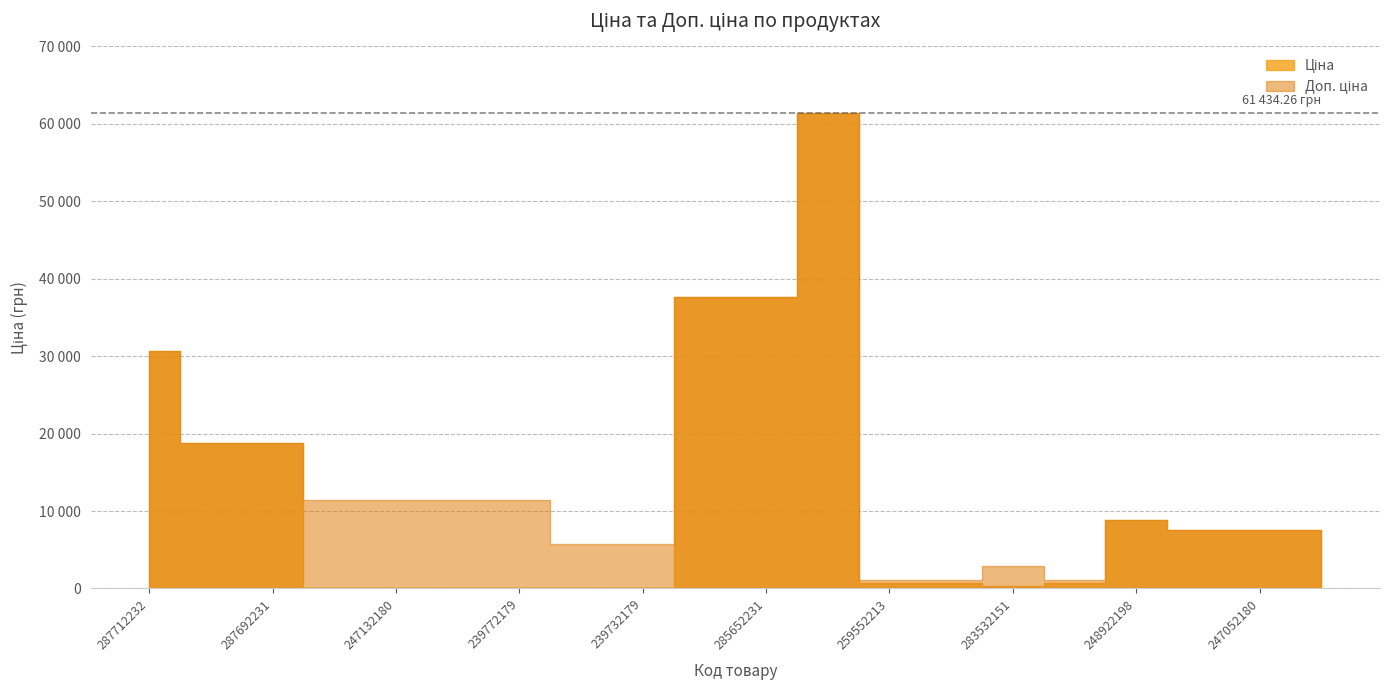

What is the total value across all series at 287692231?

37593.6